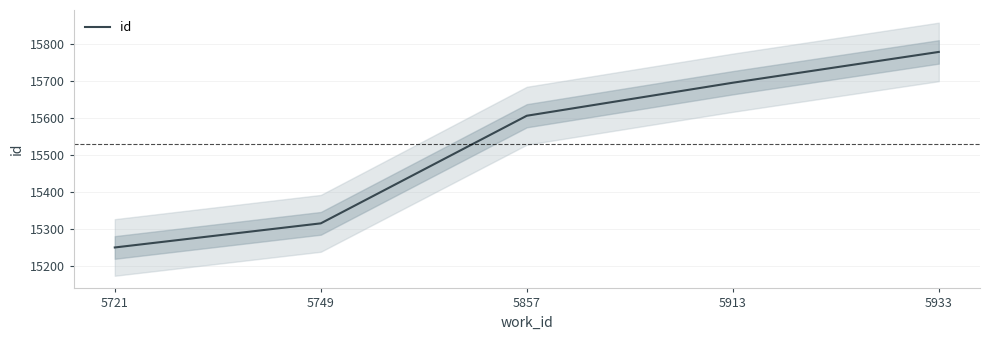

At which category does the chart reach its minimum across all series?

5721